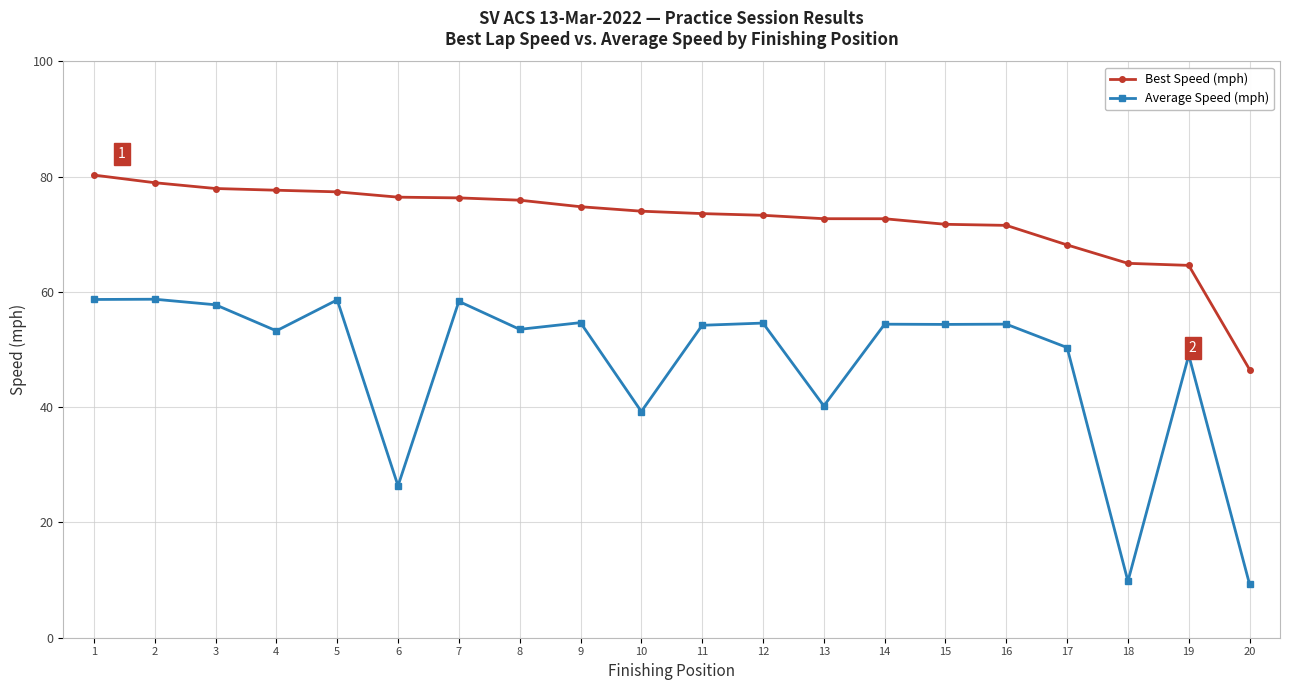

What is the greatest value displayed?

80.3